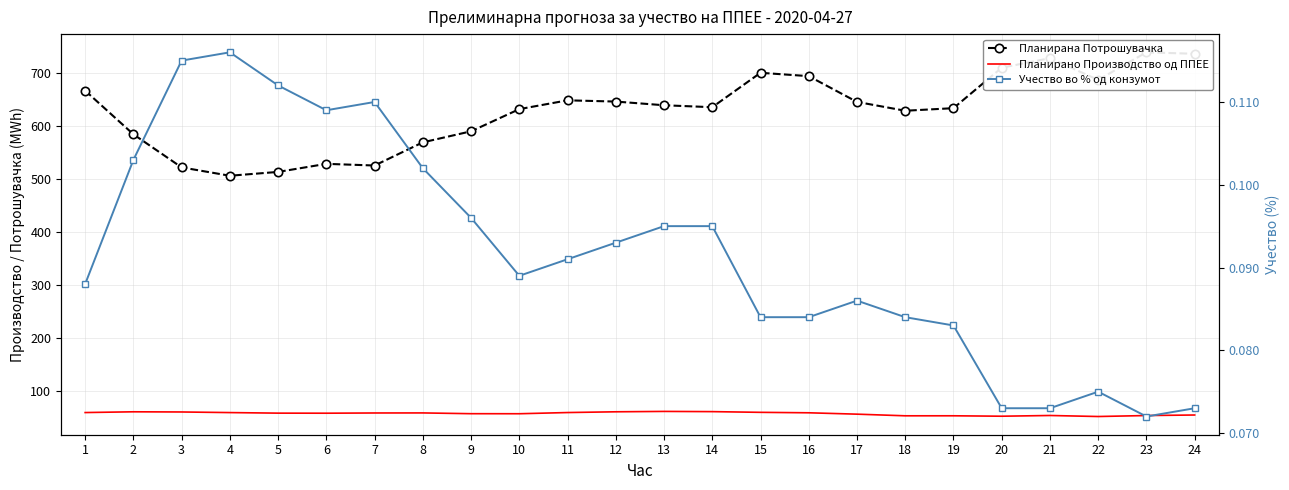

Which series has the widest spread of values?

Планирана Потрошувачка